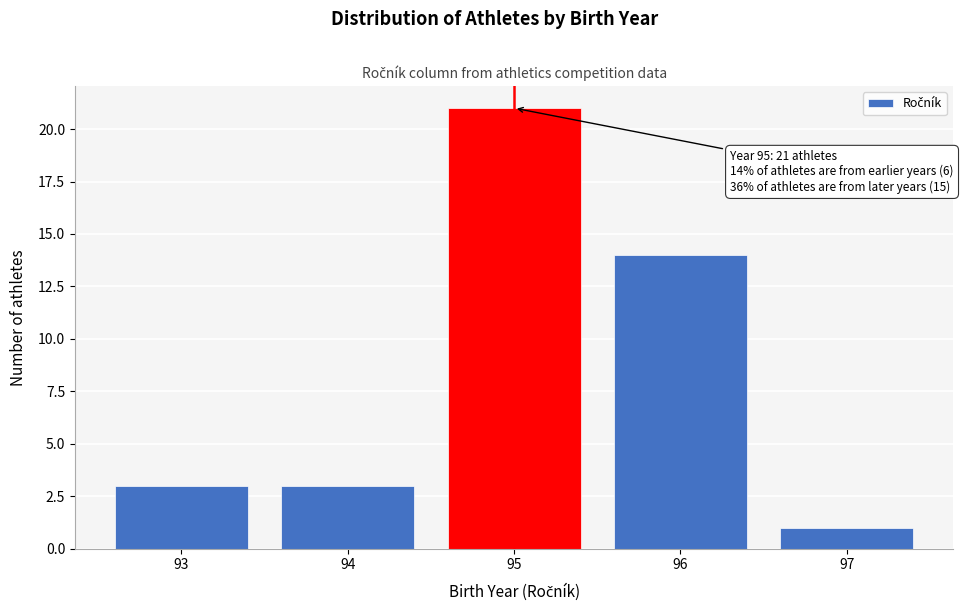

Reading left to right, list all the values displayed in this chart.

93=3	94=3	95=21	96=14	97=1